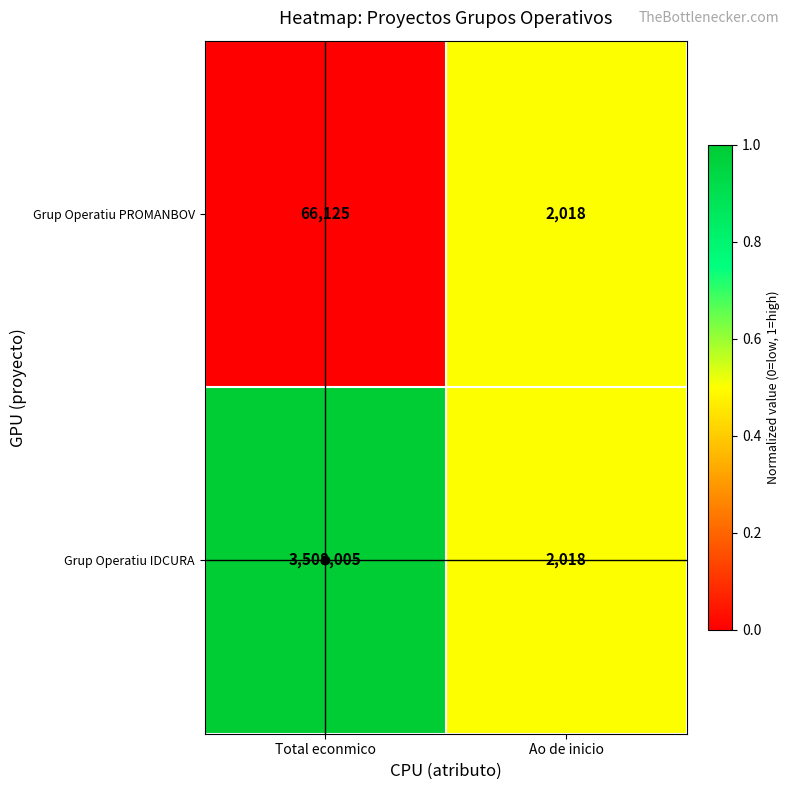

What is the difference between the Grup Operatiu PROMANBOV values at Total econmico and Ao de inicio?

64107